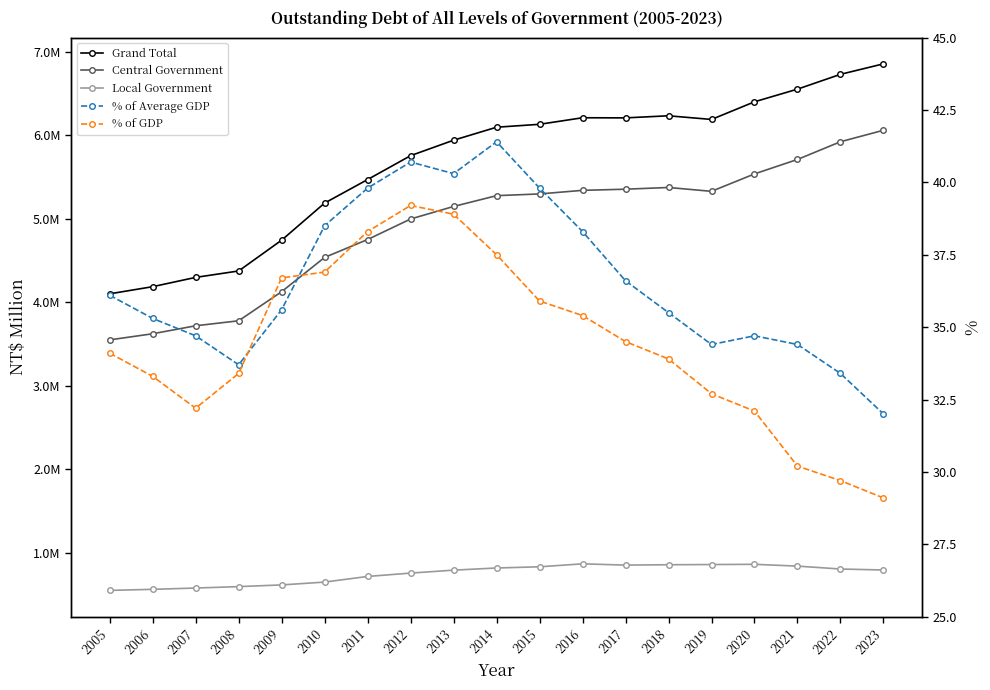

What is the difference between the maximum and minimum values in the Local Government series?

317903.0